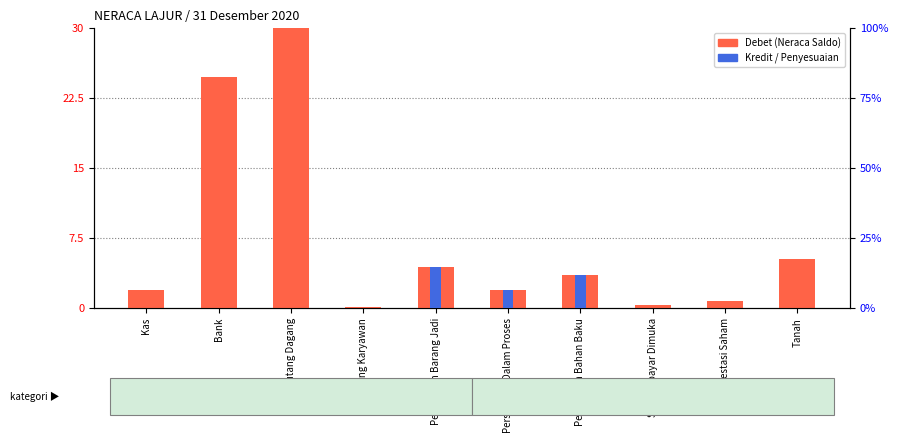

What value does the Debet (Neraca Saldo) series have at Bank?

24.7